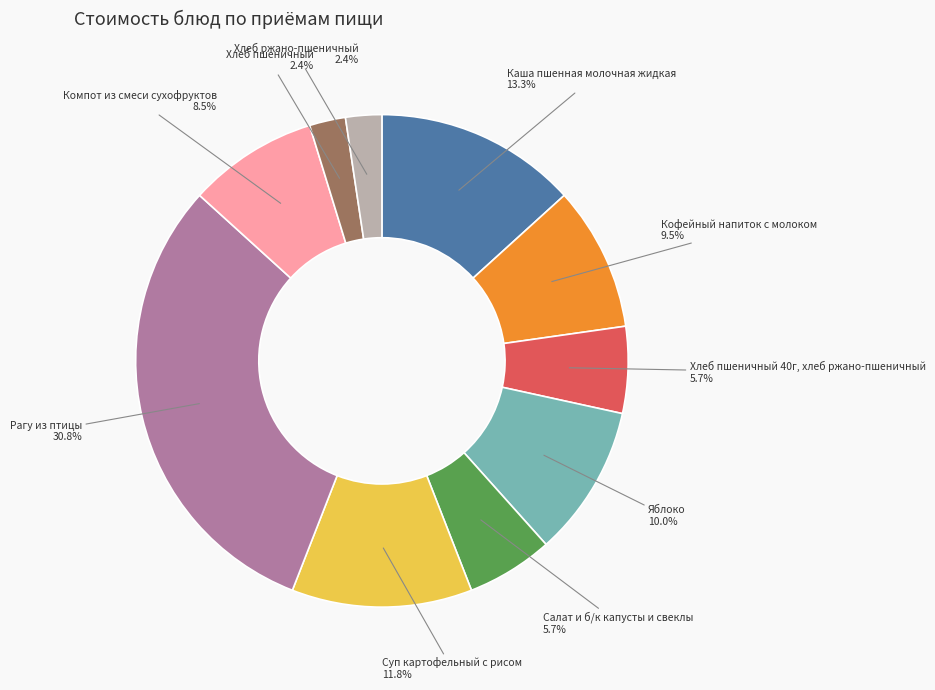

How many segments does this pie chart have?

10